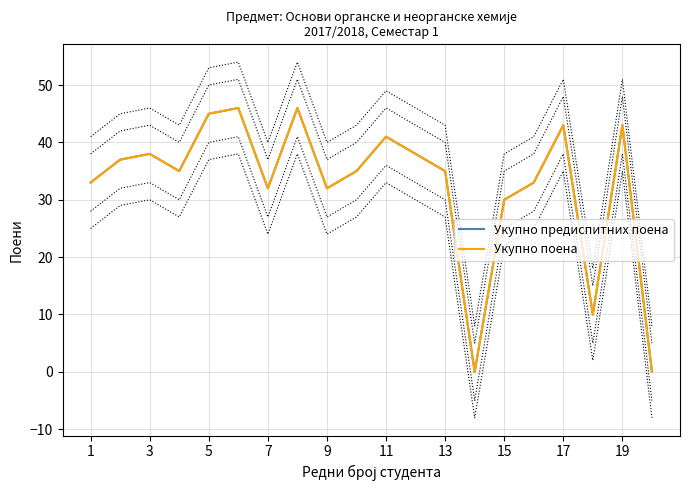

Is this an area chart (filled region under the line)?

No